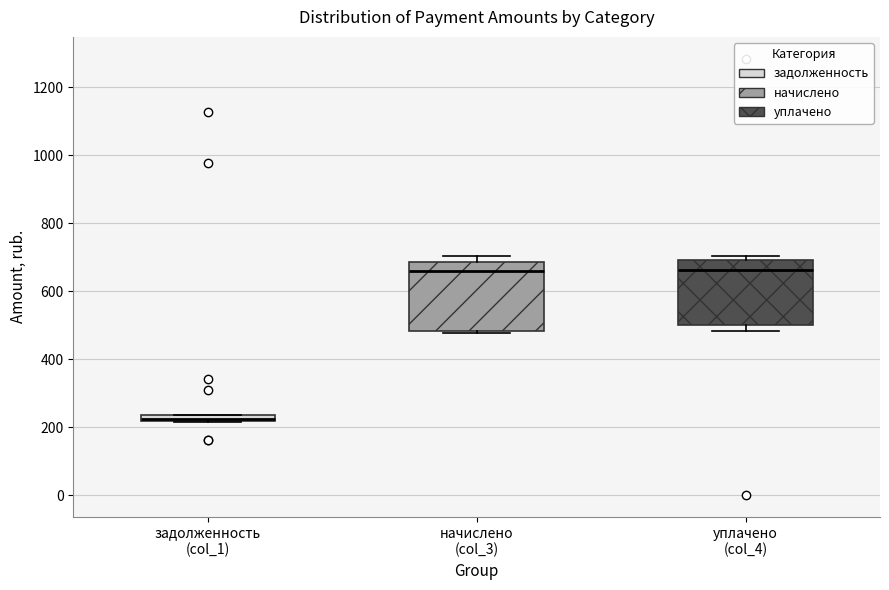

Where does the median line of the box for начислено (col_3) sit on the y-axis? The values are not printed on the chart, so give them approximately, as read against the axis.

660